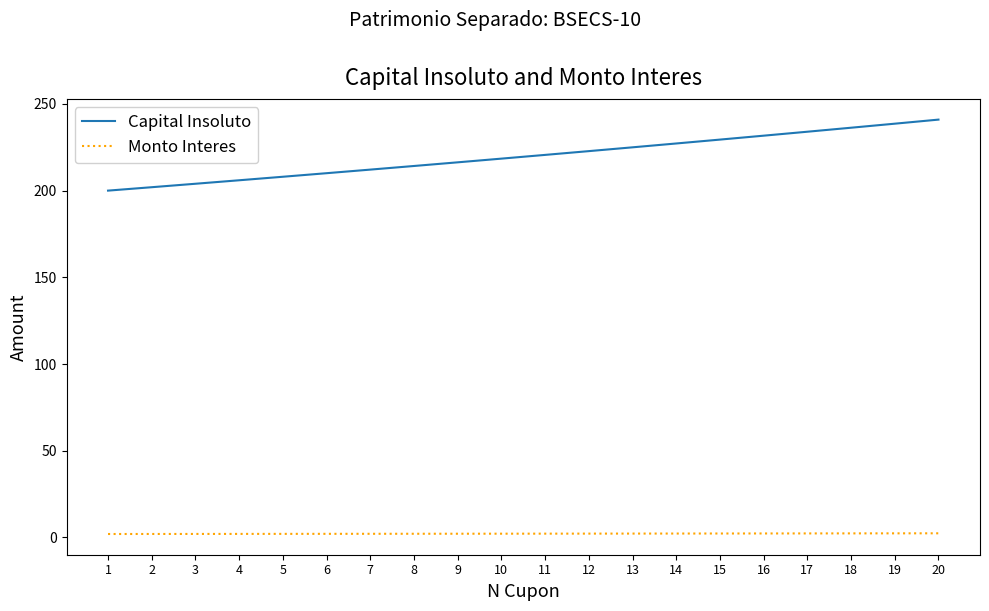

At how many categories does at least one series exceed 24?

20